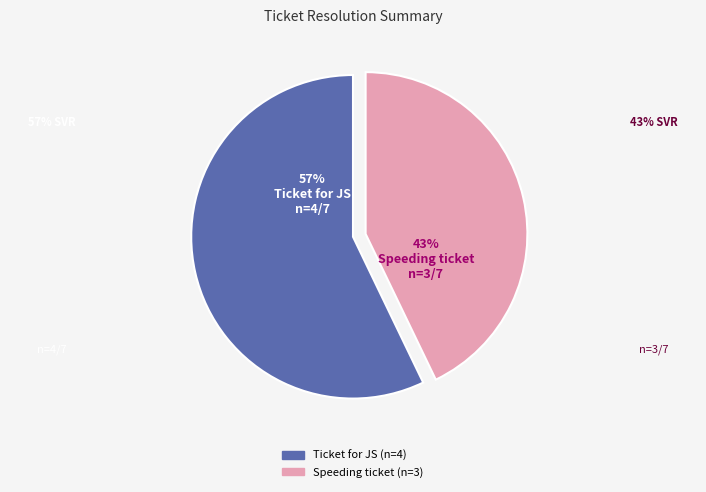

To the nearest percent, what is the difference between the largest and smallest slice percentages?

14%